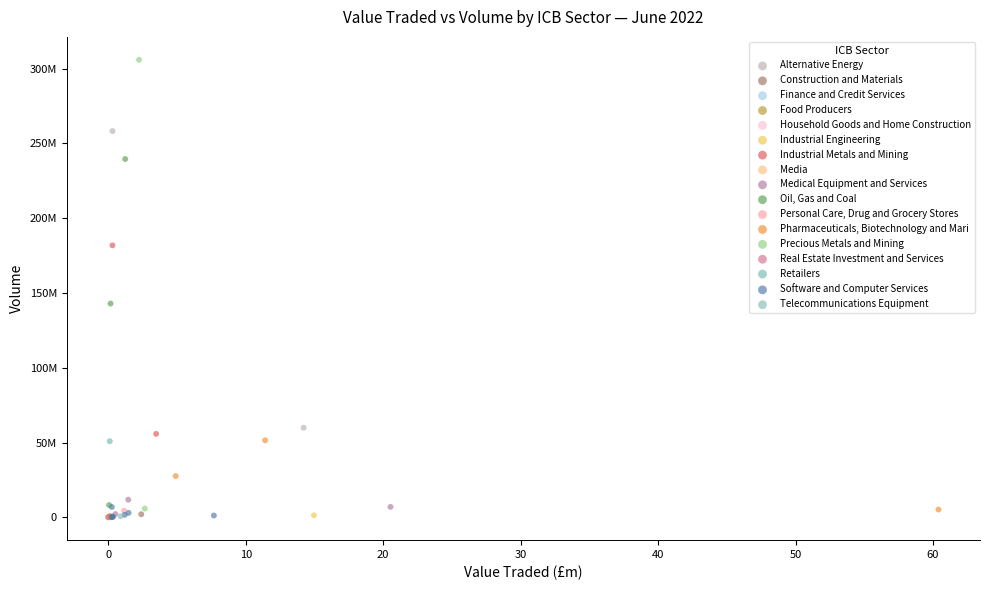

What are all the series names shown in the legend?

Alternative Energy, Construction and Materials, Finance and Credit Services, Food Producers, Household Goods and Home Construction, Industrial Engineering, Industrial Metals and Mining, Media, Medical Equipment and Services, Oil, Gas and Coal, Personal Care, Drug and Grocery Stores, Pharmaceuticals, Biotechnology and Mari, Precious Metals and Mining, Real Estate Investment and Services, Retailers, Software and Computer Services, Telecommunications Equipment